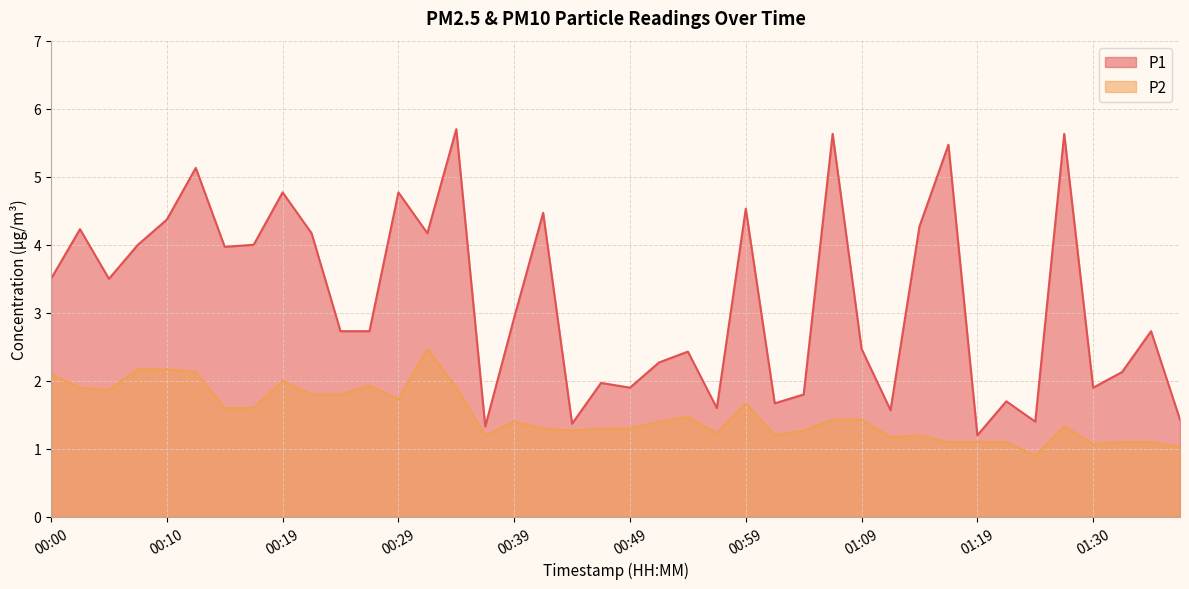

What is the total value across all series at 00:49?

3.2